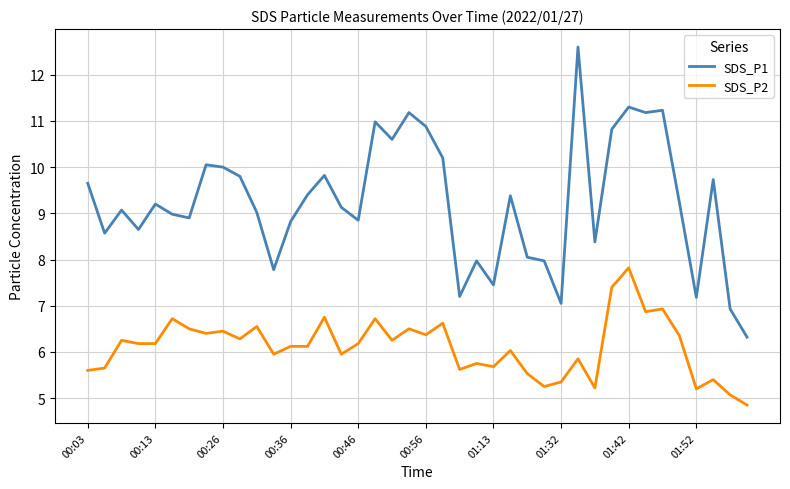

Which series has the largest total across all categories?

SDS_P1